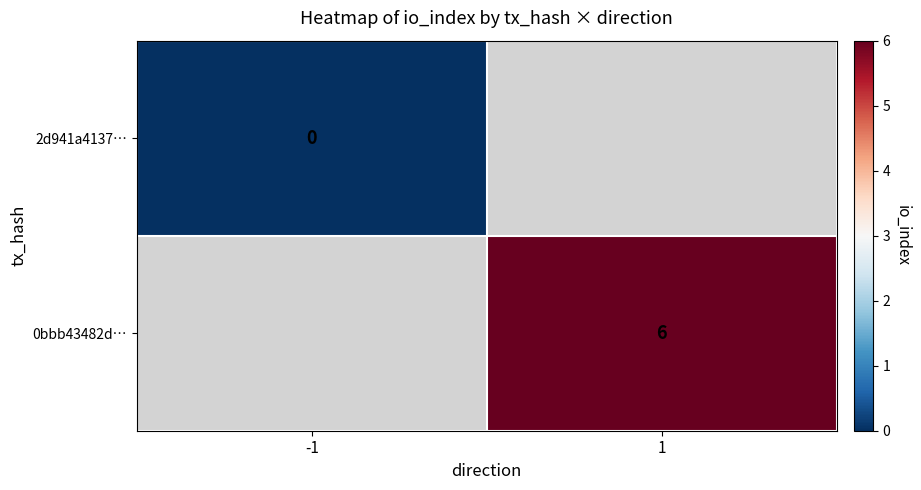

Is it true that 0bbb43482d… equals 6 at 1?

True